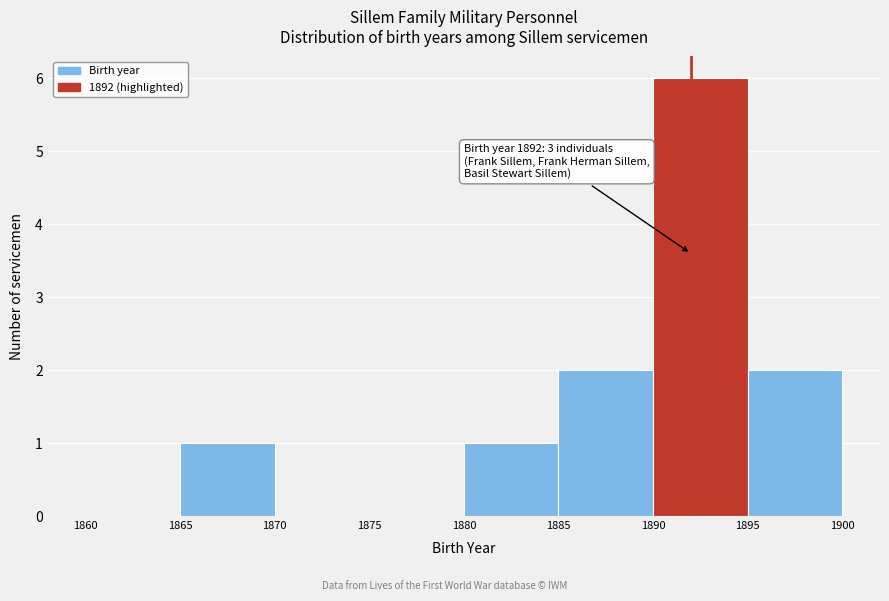

Over which range of the x-axis is the bar tallest?

1890 to 1895